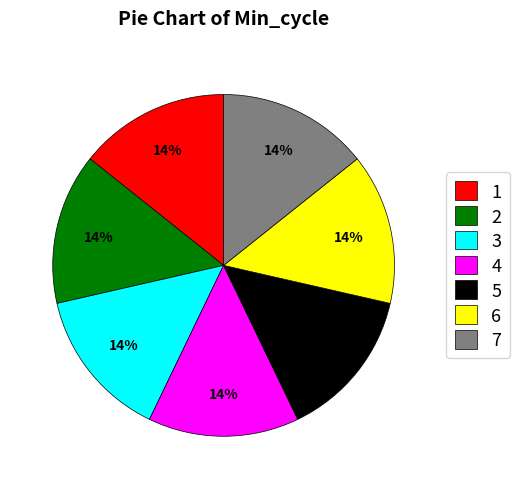

Is the sum of 4 and 7 greater than half?

No